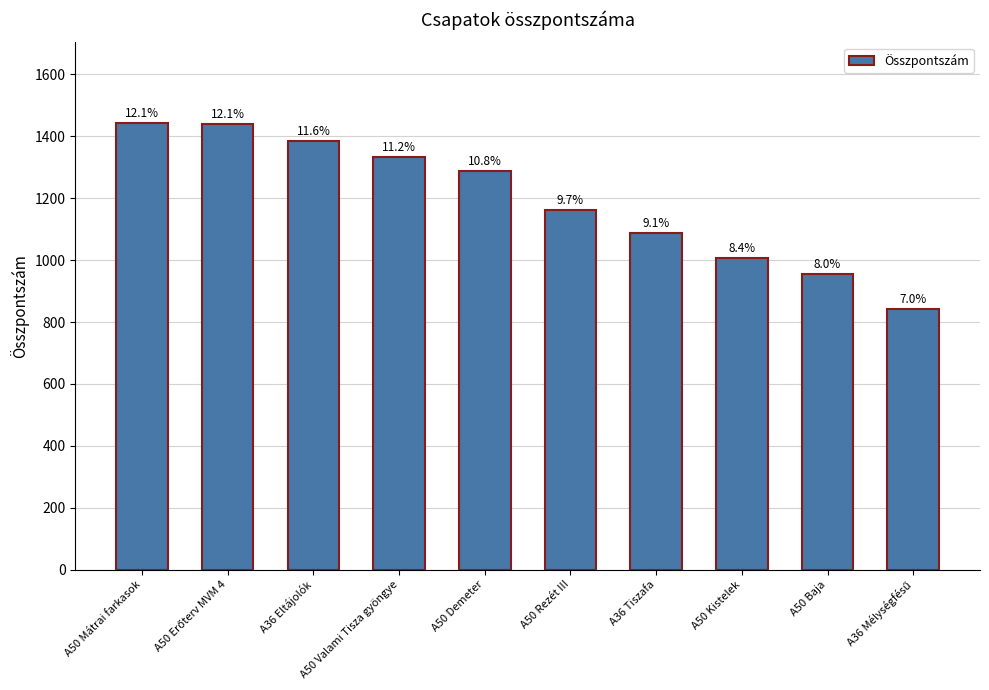

Does the chart contain any negative values?

No